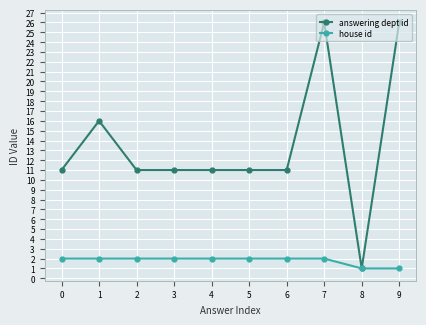

What value does the house id series have at 4?

2